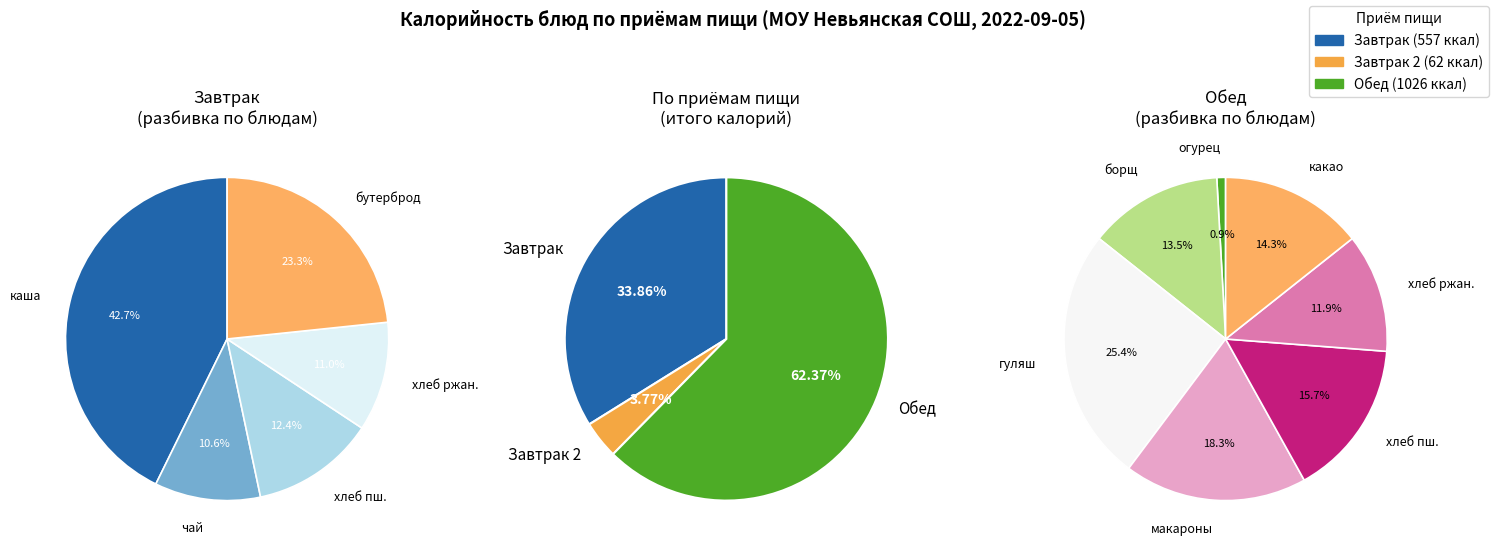

What is the largest slice in the pie chart?

гуляш